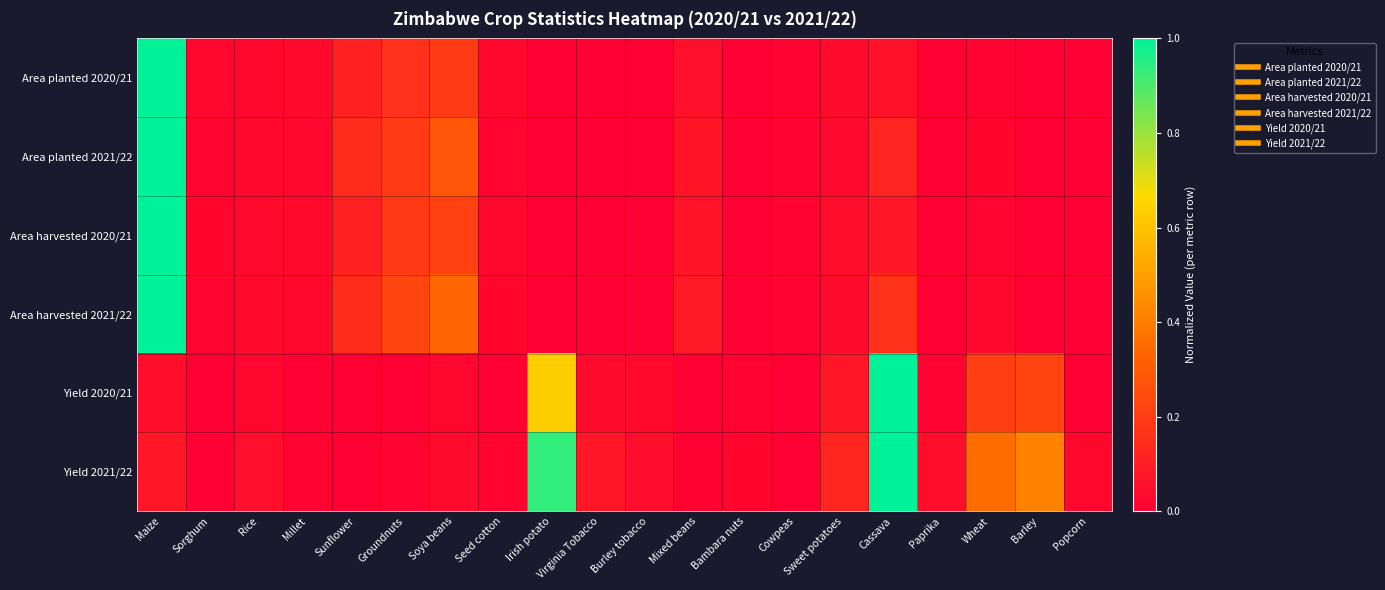

Reading left to right, extract all data points from this chart.

Area planted 2020/21: Maize=1.0	Sorghum=0.0	Rice=0.0	Millet=0.0	Sunflower=0.1	Groundnuts=0.2	Soya beans=0.2	Seed cotton=0.0	Irish potato=0.0	Virginia Tobacco=0.0	Burley tobacco=0.0	Mixed beans=0.1	Bambara nuts=0.0	Cowpeas=0.0	Sweet potatoes=0.0	Cassava=0.1	Paprika=0.0	Wheat=0.0	Barley=0.0	Popcorn=0.0
Area planted 2021/22: Maize=1.0	Sorghum=0.0	Rice=0.0	Millet=0.0	Sunflower=0.1	Groundnuts=0.2	Soya beans=0.3	Seed cotton=0.0	Irish potato=0.0	Virginia Tobacco=0.0	Burley tobacco=0.0	Mixed beans=0.1	Bambara nuts=0.0	Cowpeas=0.0	Sweet potatoes=0.0	Cassava=0.1	Paprika=0.0	Wheat=0.0	Barley=0.0	Popcorn=0.0
Area harvested 2020/21: Maize=1.0	Sorghum=0.0	Rice=0.0	Millet=0.0	Sunflower=0.1	Groundnuts=0.2	Soya beans=0.2	Seed cotton=0.0	Irish potato=0.0	Virginia Tobacco=0.0	Burley tobacco=0.0	Mixed beans=0.1	Bambara nuts=0.0	Cowpeas=0.0	Sweet potatoes=0.0	Cassava=0.1	Paprika=0.0	Wheat=0.0	Barley=0.0	Popcorn=0.0
Area harvested 2021/22: Maize=1.0	Sorghum=0.0	Rice=0.0	Millet=0.0	Sunflower=0.1	Groundnuts=0.2	Soya beans=0.3	Seed cotton=0.0	Irish potato=0.0	Virginia Tobacco=0.0	Burley tobacco=0.0	Mixed beans=0.1	Bambara nuts=0.0	Cowpeas=0.0	Sweet potatoes=0.0	Cassava=0.2	Paprika=0.0	Wheat=0.0	Barley=0.0	Popcorn=0.0
Yield 2020/21: Maize=0.0	Sorghum=0.0	Rice=0.0	Millet=0.0	Sunflower=0.0	Groundnuts=0.0	Soya beans=0.0	Seed cotton=0.0	Irish potato=0.6	Virginia Tobacco=0.0	Burley tobacco=0.0	Mixed beans=0.0	Bambara nuts=0.0	Cowpeas=0.0	Sweet potatoes=0.1	Cassava=1.0	Paprika=0.0	Wheat=0.2	Barley=0.2	Popcorn=0.0
Yield 2021/22: Maize=0.1	Sorghum=0.0	Rice=0.1	Millet=0.0	Sunflower=0.0	Groundnuts=0.0	Soya beans=0.0	Seed cotton=0.0	Irish potato=0.9	Virginia Tobacco=0.1	Burley tobacco=0.0	Mixed beans=0.0	Bambara nuts=0.0	Cowpeas=0.0	Sweet potatoes=0.1	Cassava=1.0	Paprika=0.0	Wheat=0.4	Barley=0.4	Popcorn=0.0